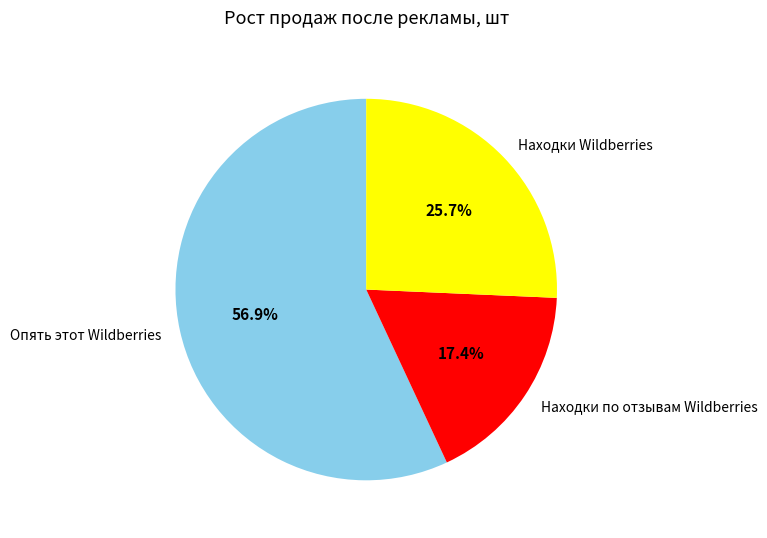

Is it true that Находки Wildberries is 26% of the pie?

True